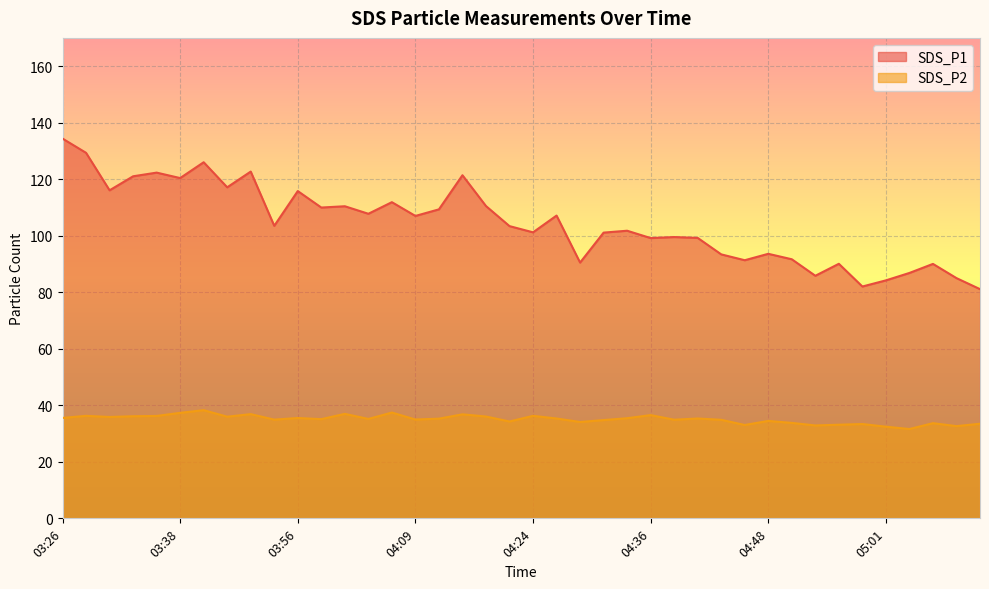

The SDS_P2 series shows 36.3 at 03:29. True or false?

True